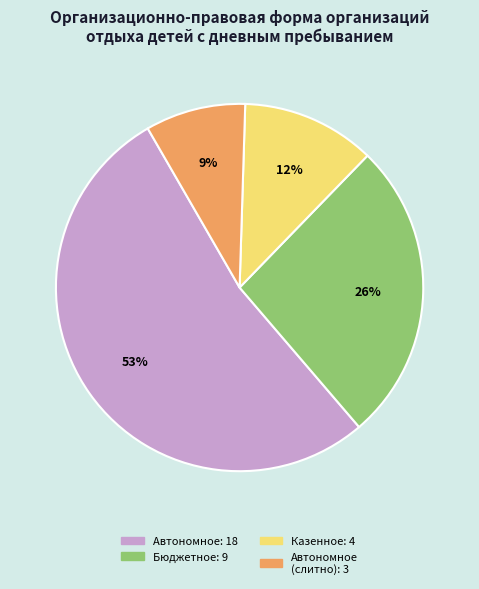

Is there a majority slice in this chart?

Yes